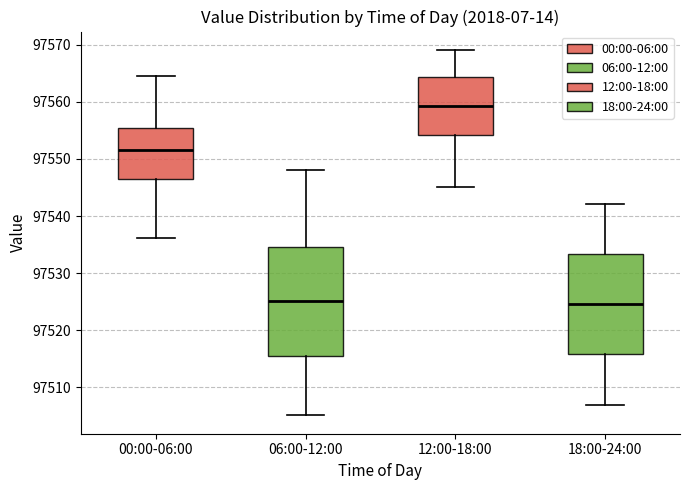

Reading left to right, transcribe this box plot: for each box, give where its median line is, the range the box spans, and where its two whiskers end, as read against the y-axis. The values are not printed on the chart, so give them approximately, as read against the axis.

00:00-06:00: median 97552, box 97546 to 97555, whiskers 97536 to 97565
06:00-12:00: median 97525, box 97516 to 97535, whiskers 97505 to 97548
12:00-18:00: median 97559, box 97554 to 97564, whiskers 97545 to 97569
18:00-24:00: median 97525, box 97516 to 97533, whiskers 97507 to 97542